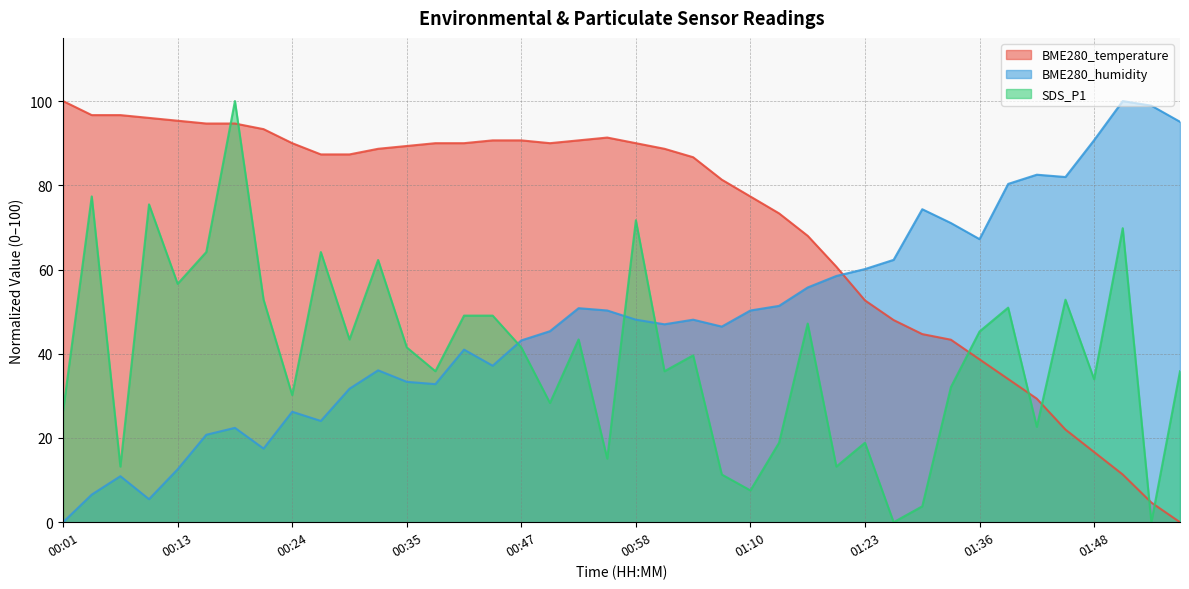

After their last crossing, which series has the higher values: BME280_humidity or BME280_temperature?

BME280_humidity